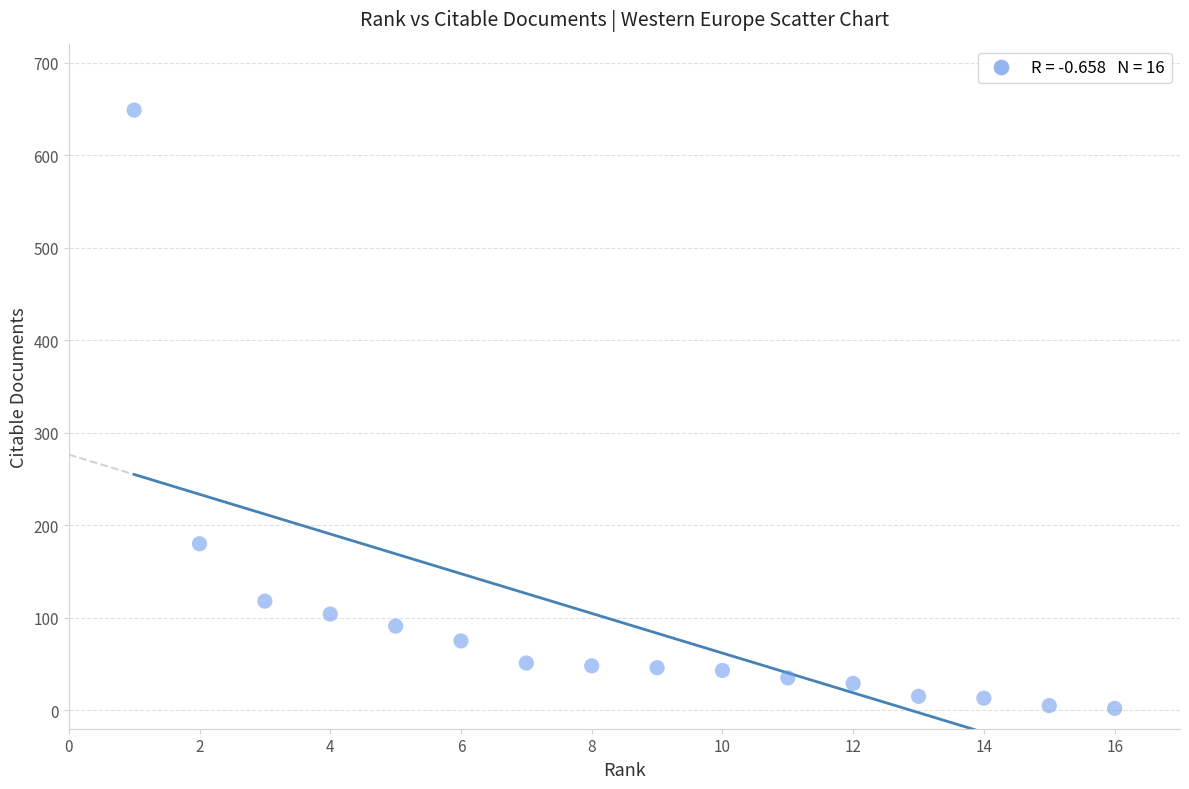

What Y value in the scatter plot is closest to 325?

180